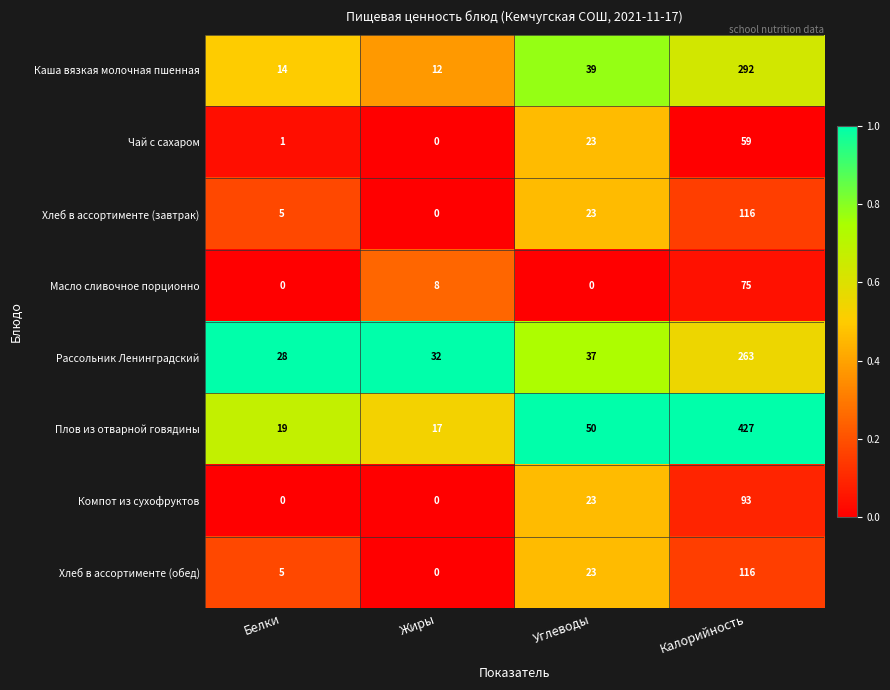

At which label does Рассольник Ленинградский reach its peak?

Калорийность